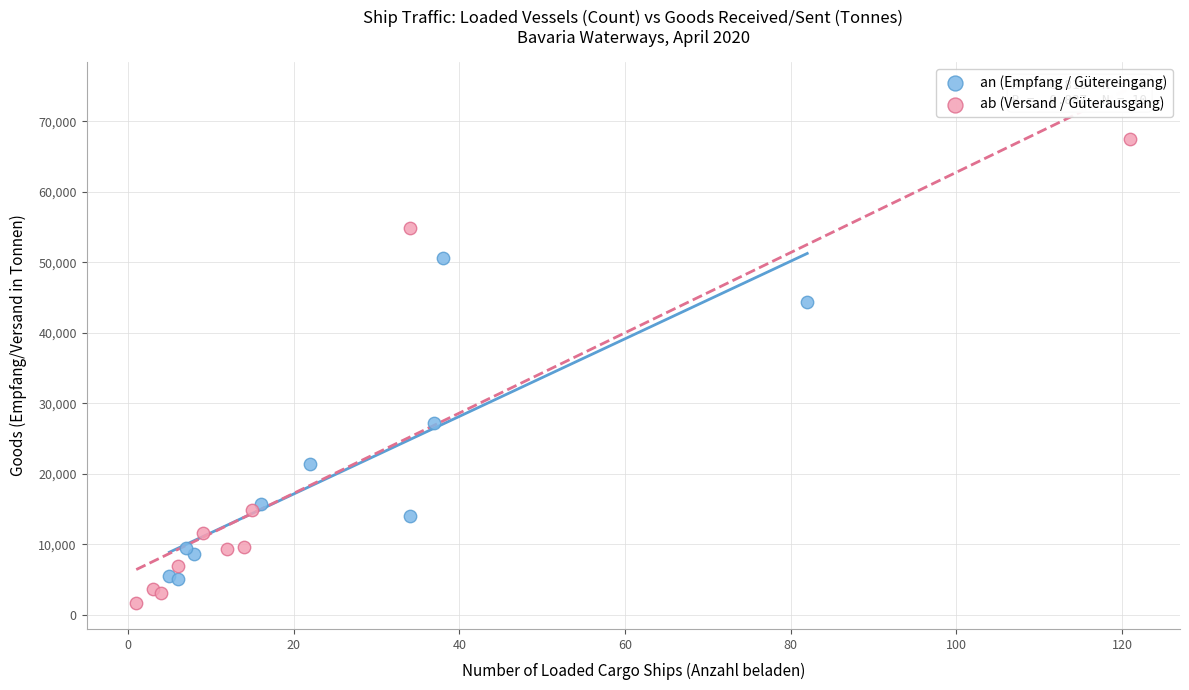

Which series reaches the minimum Y coordinate?

ab (Versand / Güterausgang)